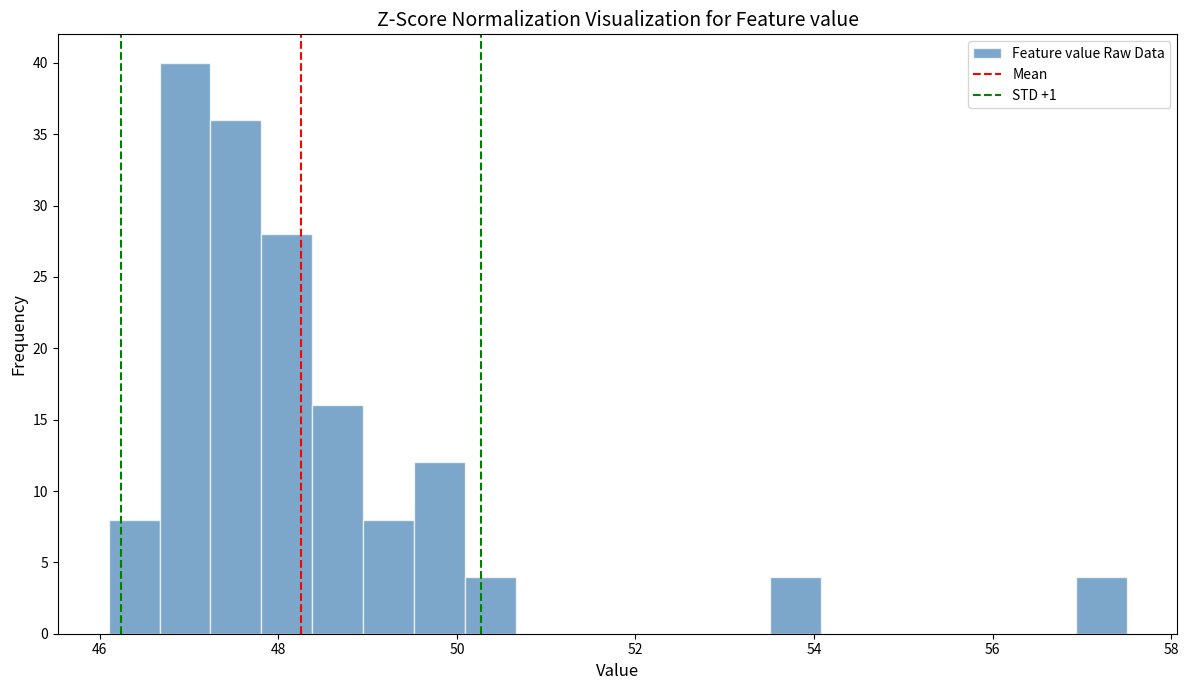

Around what value on the x-axis is the tallest bar? Give the approximate position of its centre, as read against the axis.

47.0